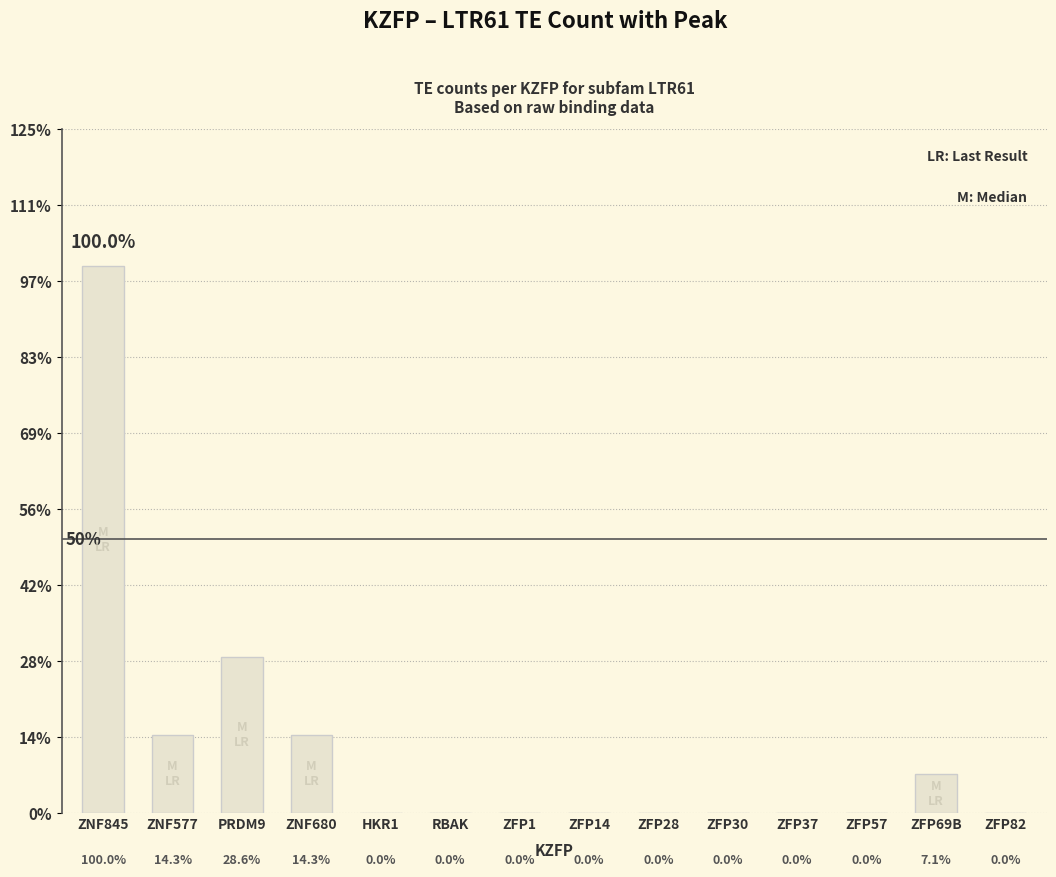

Are the bars horizontal?

No